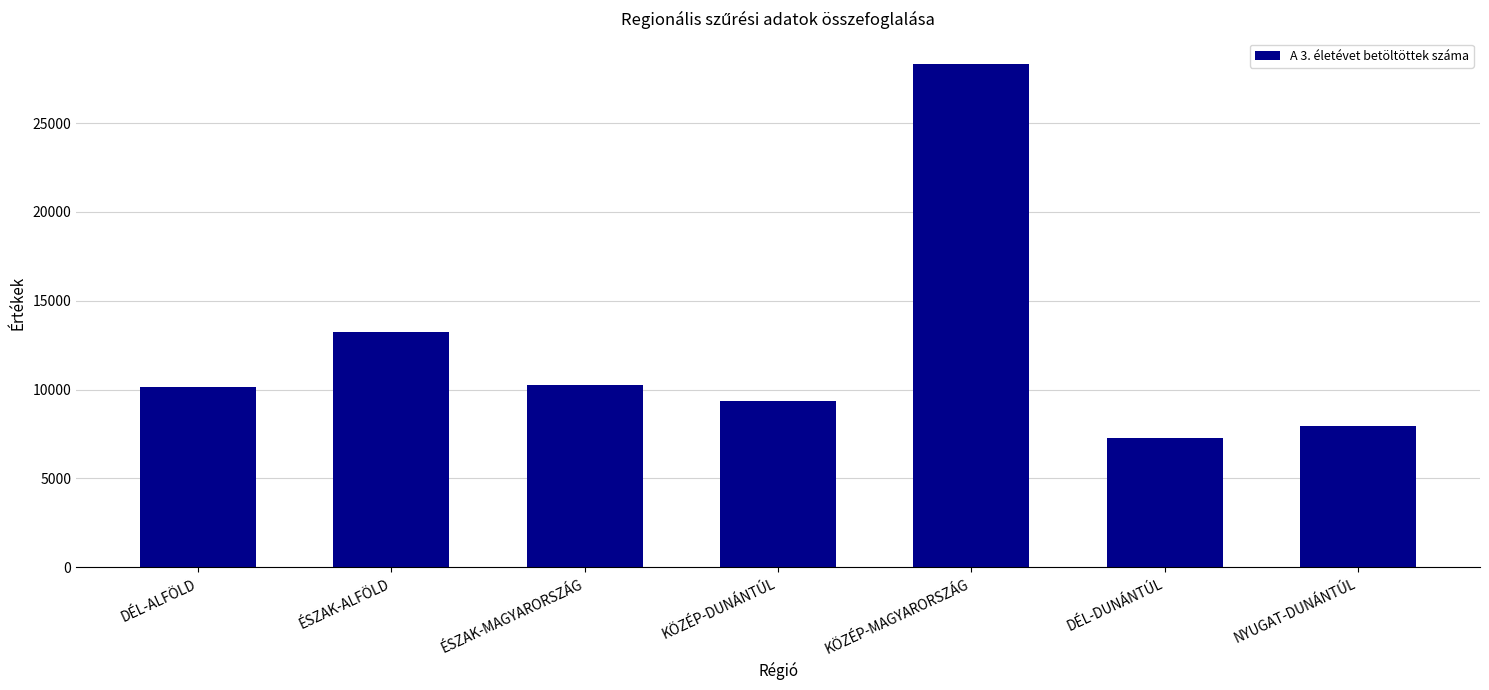

How many series are shown in this chart?

1